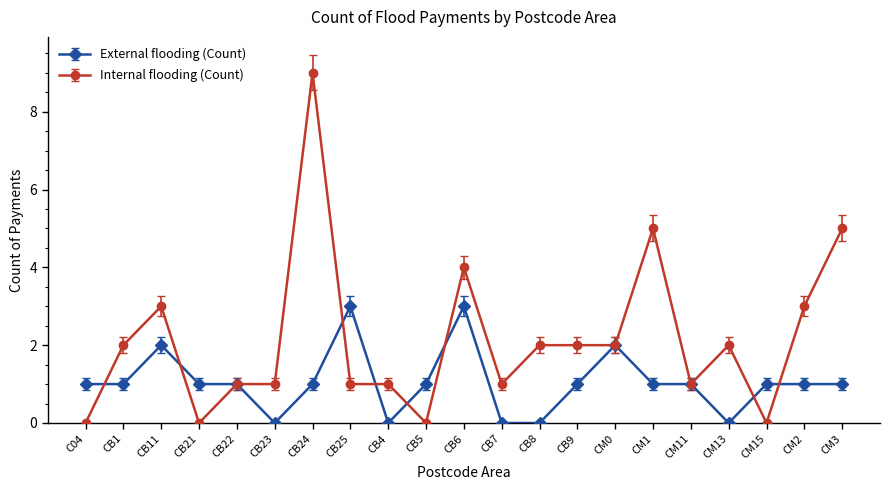

What is the maximum value for Internal flooding (Count)?

9